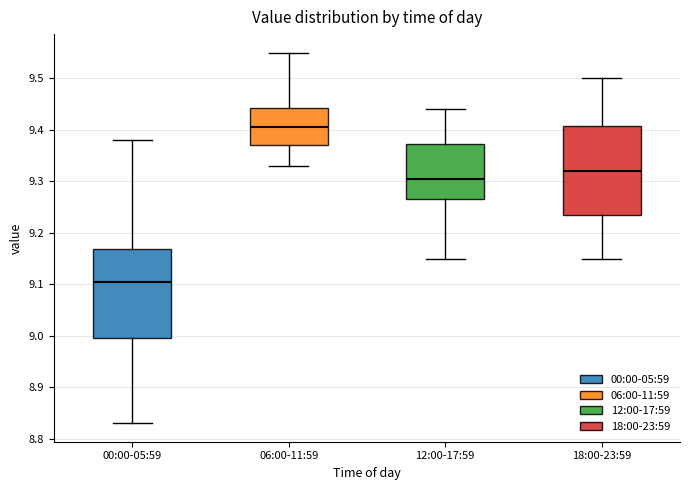

Reading left to right, read every box against the y-axis: the position of its median line, the range the box covers, and the ends of its whiskers. The values are not printed on the chart, so give them approximately, as read against the axis.

00:00-05:59: median 9.11, box 9.00 to 9.17, whiskers 8.83 to 9.38
06:00-11:59: median 9.41, box 9.37 to 9.44, whiskers 9.33 to 9.55
12:00-17:59: median 9.31, box 9.27 to 9.37, whiskers 9.15 to 9.44
18:00-23:59: median 9.32, box 9.24 to 9.41, whiskers 9.15 to 9.50